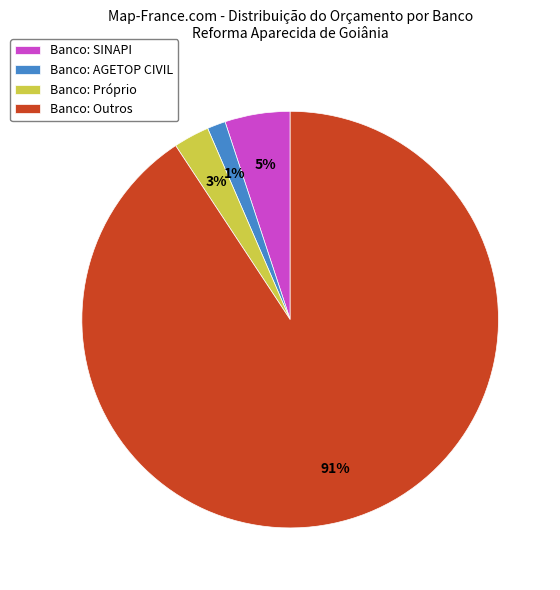

The Banco: Outros slice represents 99% of the pie. True or false?

False